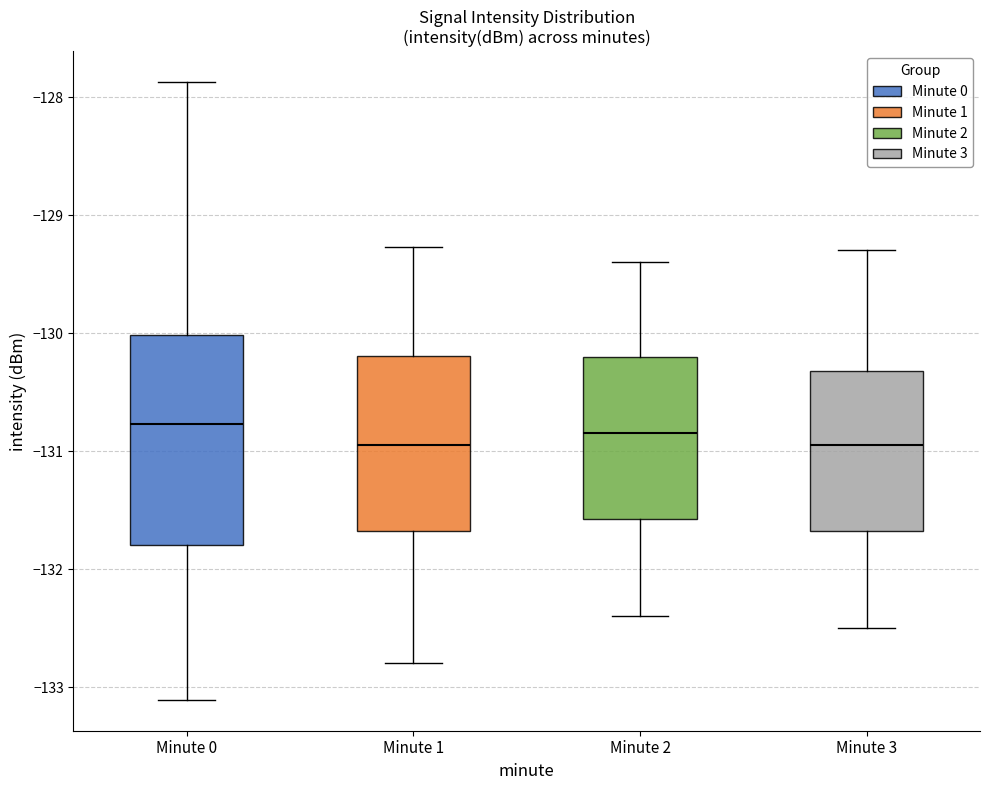

Reading left to right, read every box against the y-axis: the position of its median line, the range the box covers, and the ends of its whiskers. The values are not printed on the chart, so give them approximately, as read against the axis.

Minute 0: median -130.8, box -131.8 to -130.0, whiskers -133.1 to -127.9
Minute 1: median -130.9, box -131.7 to -130.2, whiskers -132.8 to -129.3
Minute 2: median -130.8, box -131.6 to -130.2, whiskers -132.4 to -129.4
Minute 3: median -130.9, box -131.7 to -130.3, whiskers -132.5 to -129.3